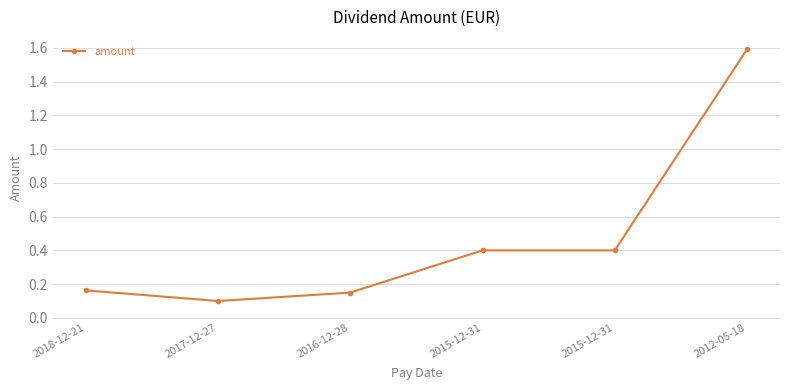

What is the label of the 4th point from the left?

2015-12-31